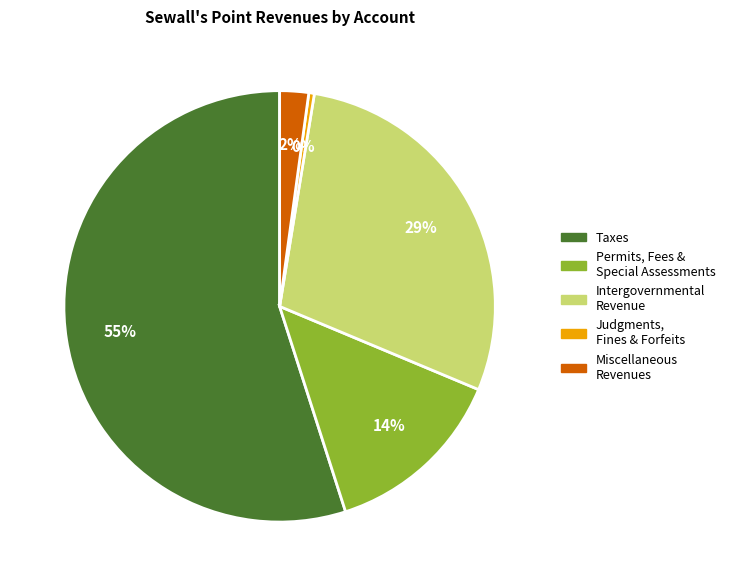

To the nearest percent, what is the difference between the largest and smallest slice percentages?

55%